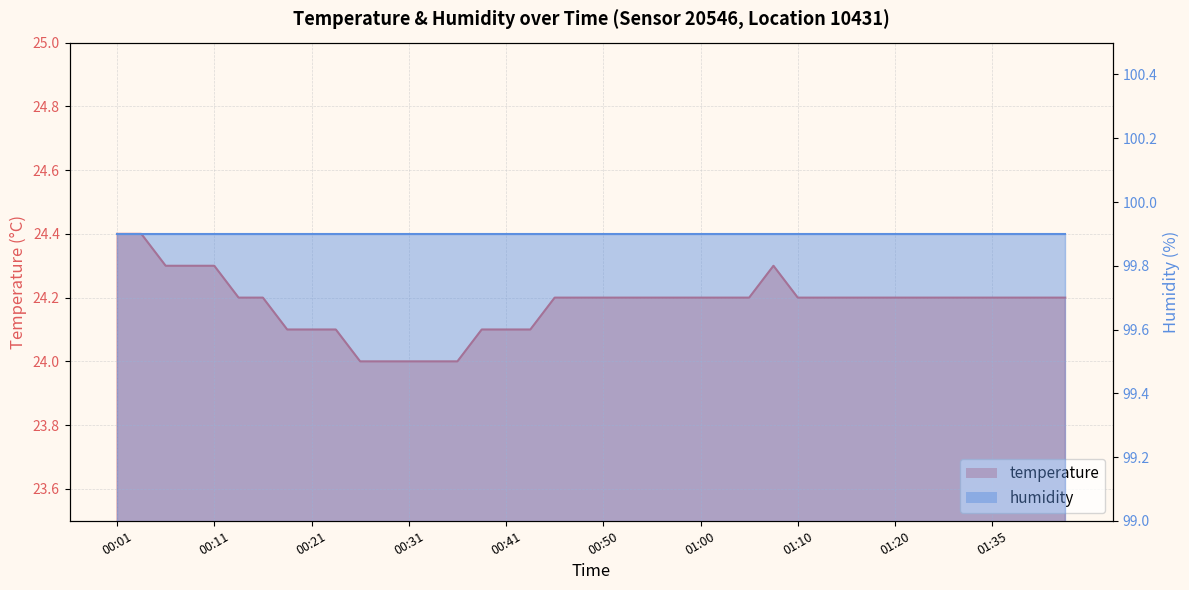

Reading left to right, transcribe all the data shown in this chart.

00:01=24.4	00:04=24.4	00:06=24.3	00:09=24.3	00:11=24.3	00:14=24.2	00:16=24.2	00:18=24.1	00:21=24.1	00:23=24.1	00:26=24.0	00:28=24.0	00:31=24.0	00:33=24.0	00:36=24.0	00:38=24.1	00:41=24.1	00:43=24.1	00:45=24.2	00:48=24.2	00:50=24.2	00:53=24.2	00:55=24.2	00:58=24.2	01:00=24.2	01:03=24.2	01:05=24.2	01:08=24.3	01:10=24.2	01:13=24.2	01:15=24.2	01:18=24.2	01:20=24.2	01:25=24.2	01:30=24.2	01:33=24.2	01:35=24.2	01:38=24.2	01:40=24.2	01:43=24.2